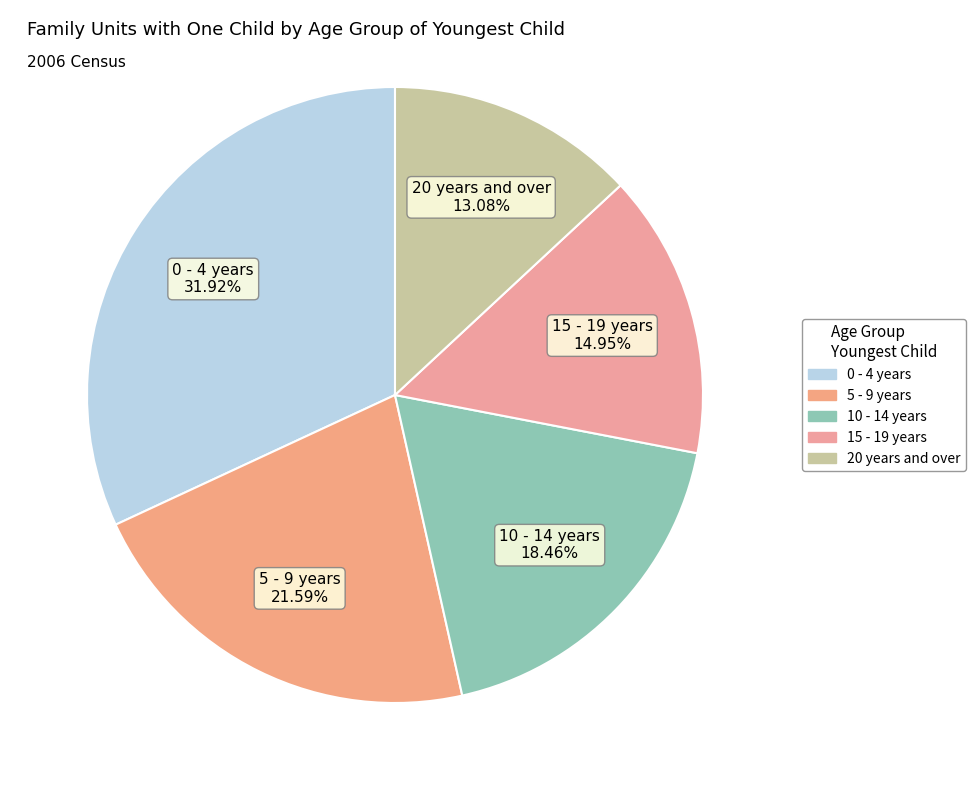

How many segments does this pie chart have?

5